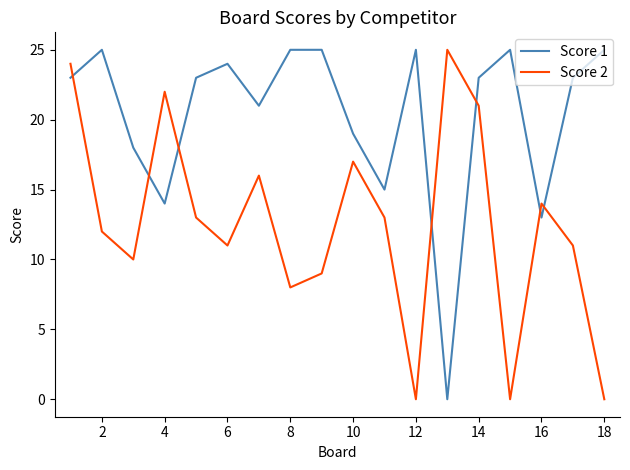

What is the greatest value displayed?

25